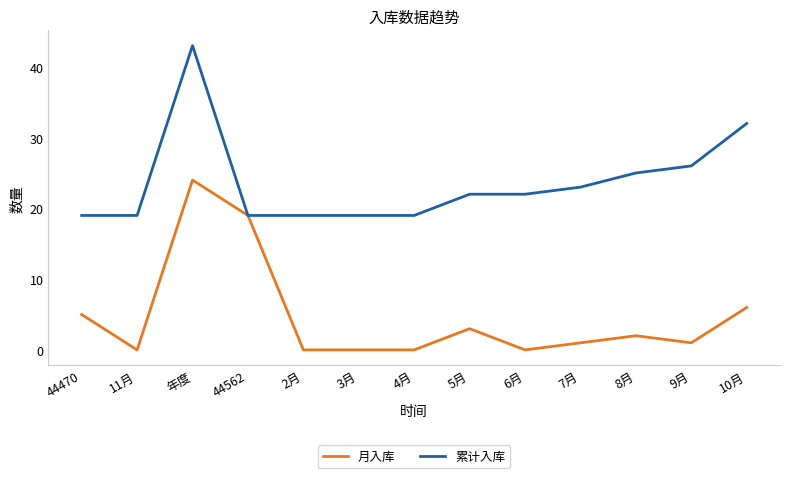

Between 年度 and 7月, which series saw the biggest shift?

月入库